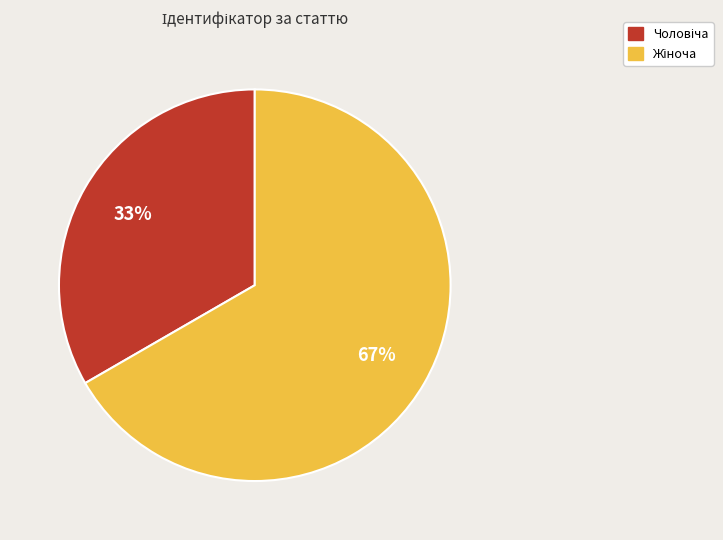

How many slices are in this pie chart?

2